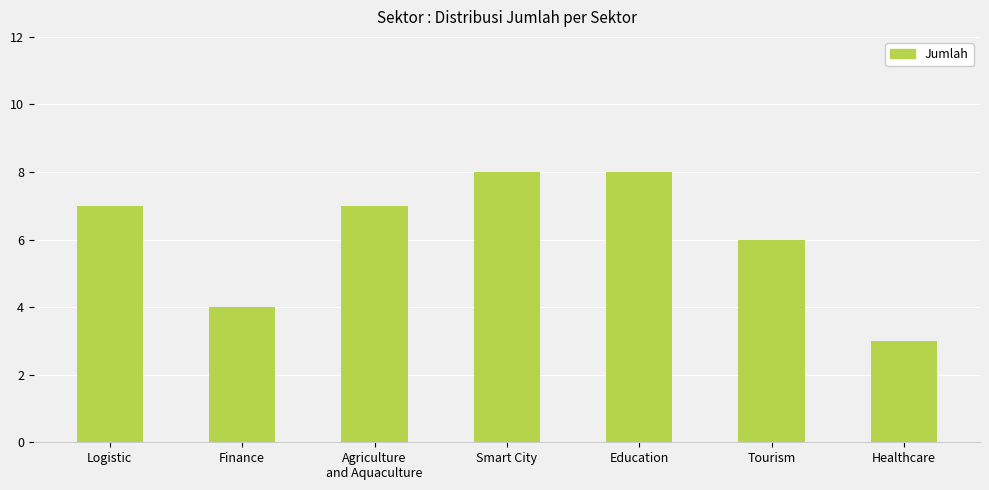

What is the greatest value displayed?

8